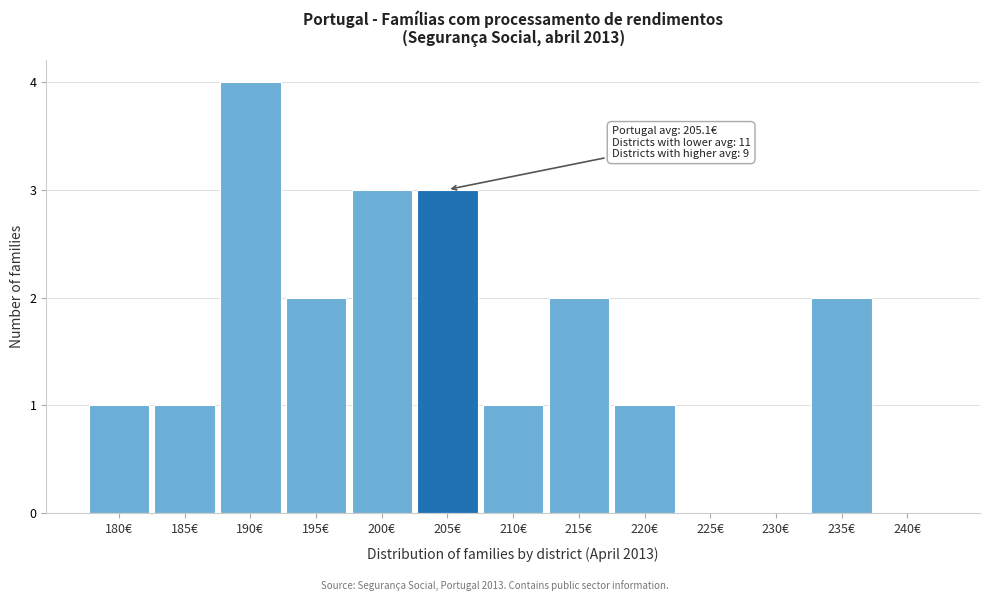

Reading left to right, transcribe all the data shown in this chart.

180€=1	185€=1	190€=4	195€=2	200€=3	205€=3	210€=1	215€=2	220€=1	225€=0	230€=0	235€=2	240€=0